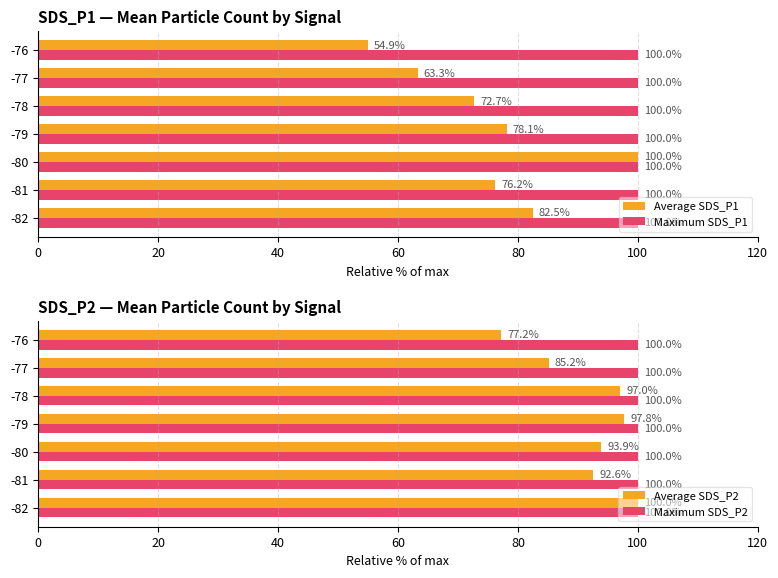

What is the highest value of the Average SDS_P1 series?

100.0